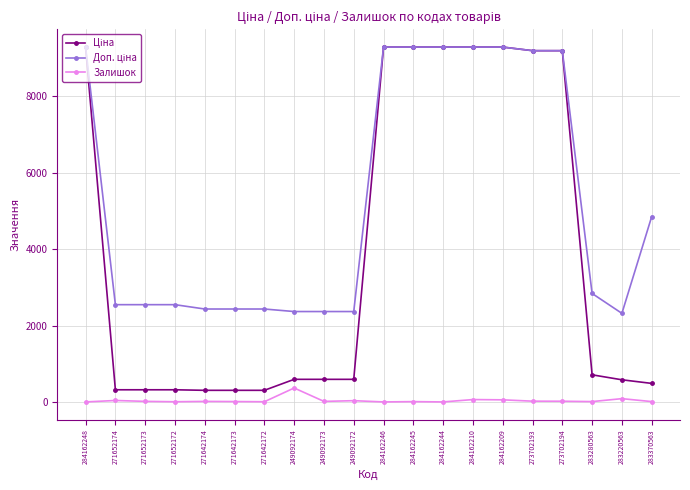

At how many categories does at least one series exceed 4027?

9